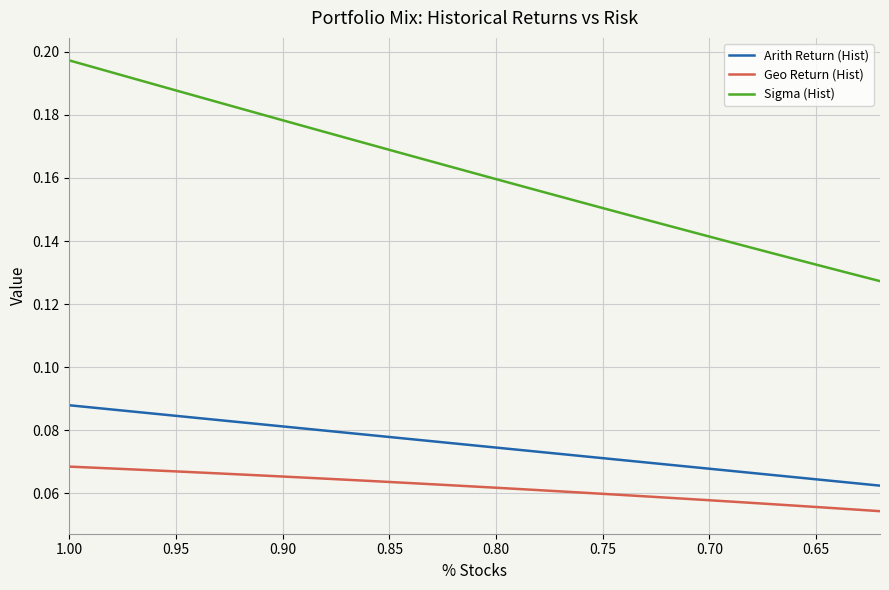

Is the value of Arith Return (Hist) at 18 greater than the value of Geo Return (Hist) at 33?

Yes